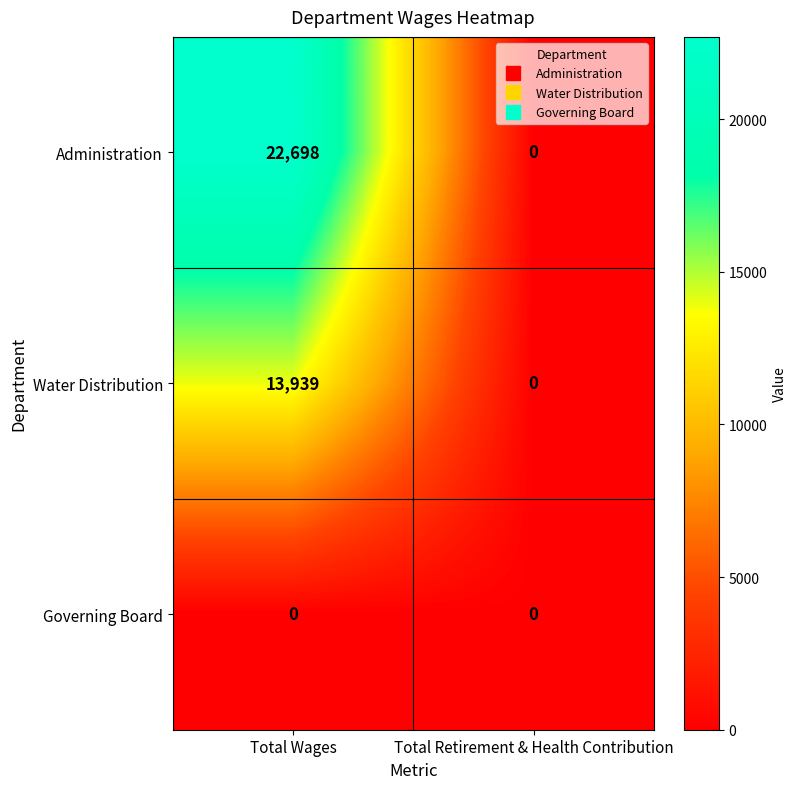

Reading left to right, list all the values displayed in this chart.

Administration: 22698	0
Water Distribution: 13939	0
Governing Board: 0	0